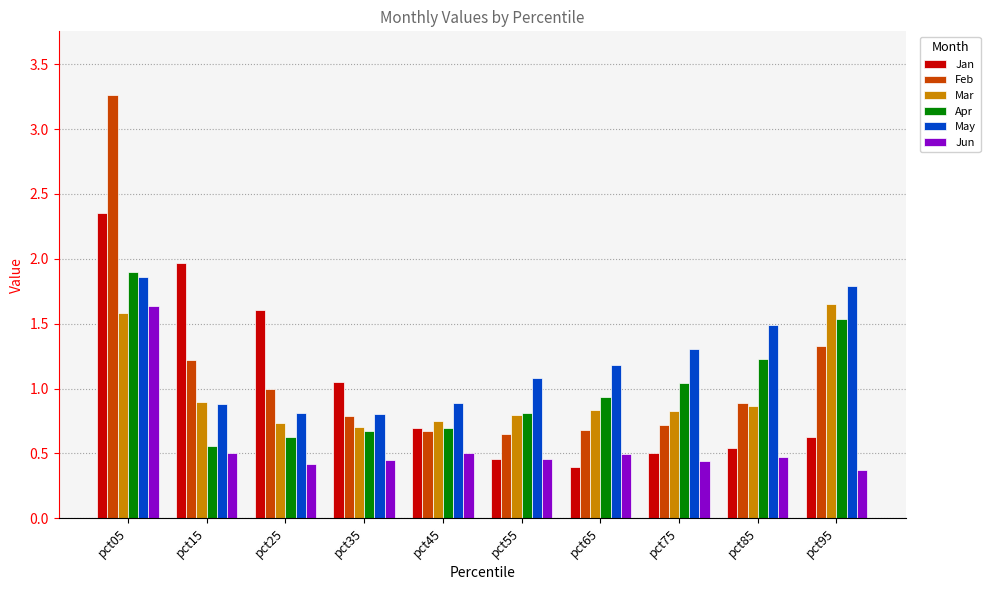

What is the total value across all series at pct85?

5.5